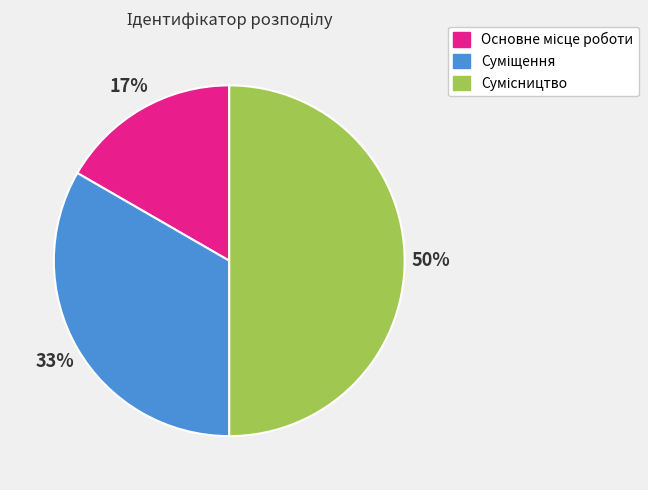

To the nearest percent, what is the difference between the largest and smallest slice percentages?

33%